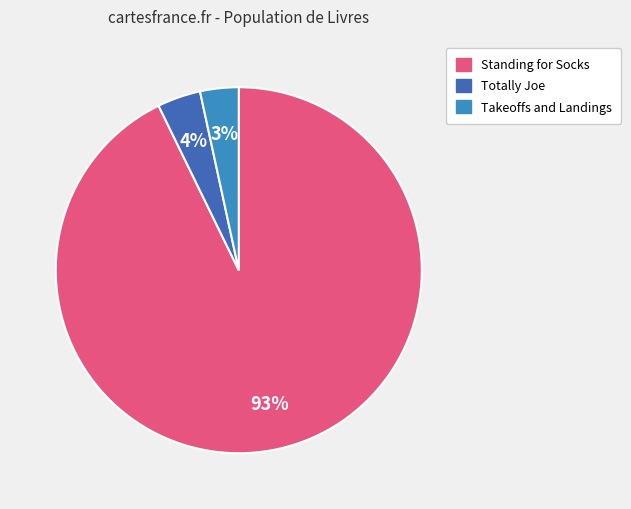

Is there any slice that represents more than half of the pie?

Yes